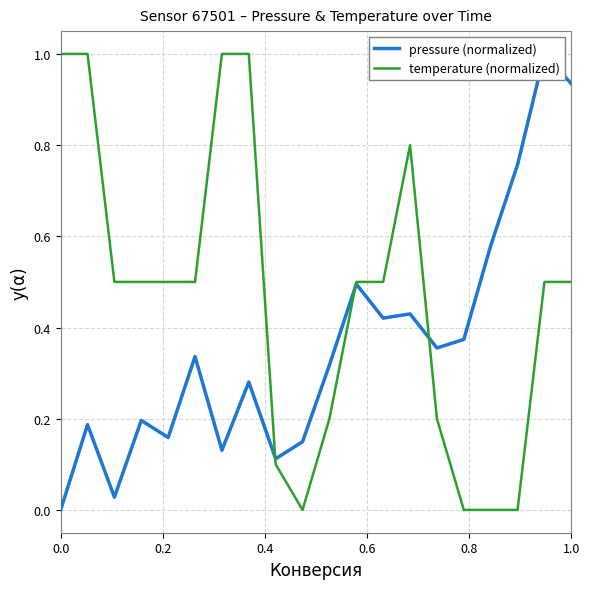

What is the maximum value for temperature (normalized)?

1.0